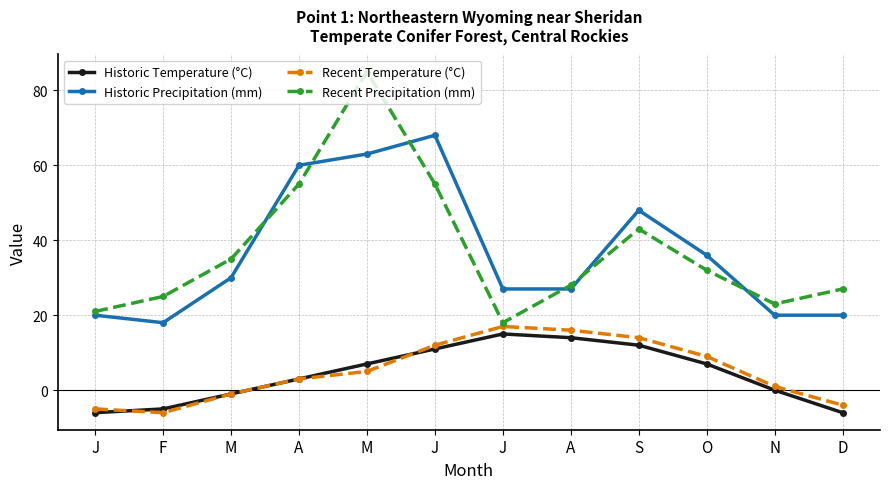

What is the value of the Recent Precipitation (mm) point at the 12th from the left?

27